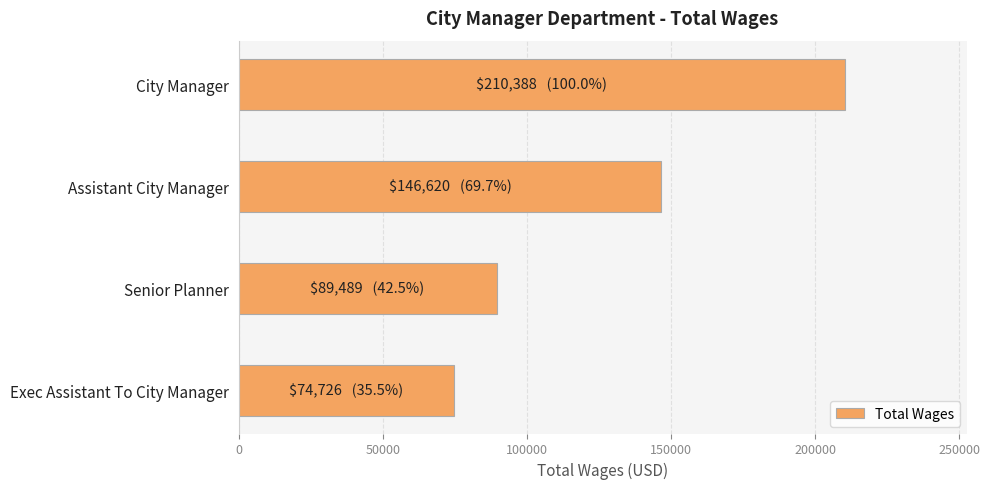

Where is the data nearest to the value 142557?

Assistant City Manager